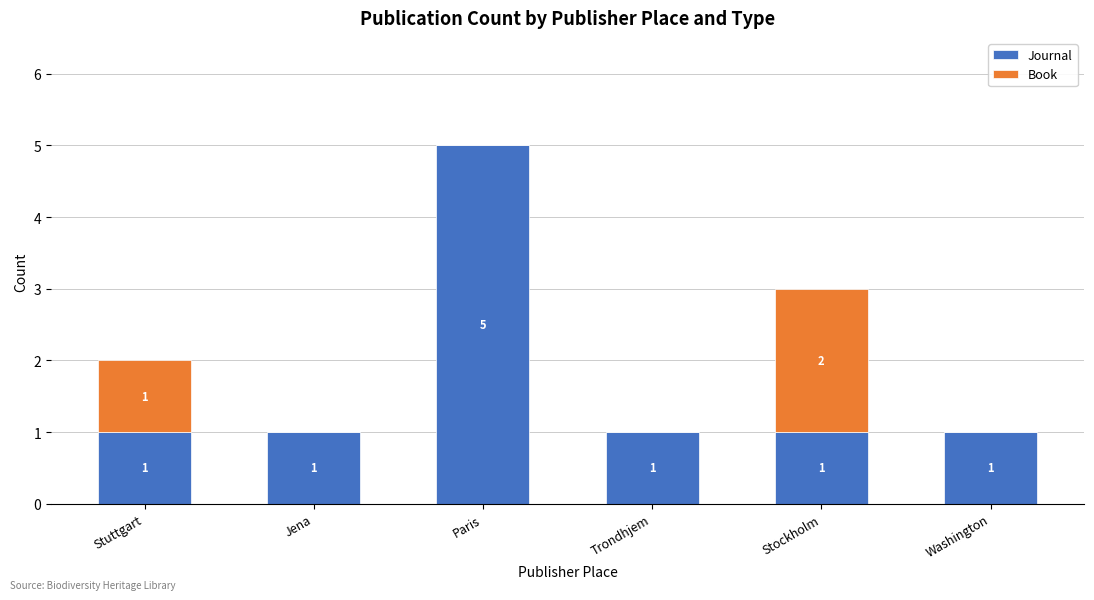

How many Journal values are between 1 and 2?

5